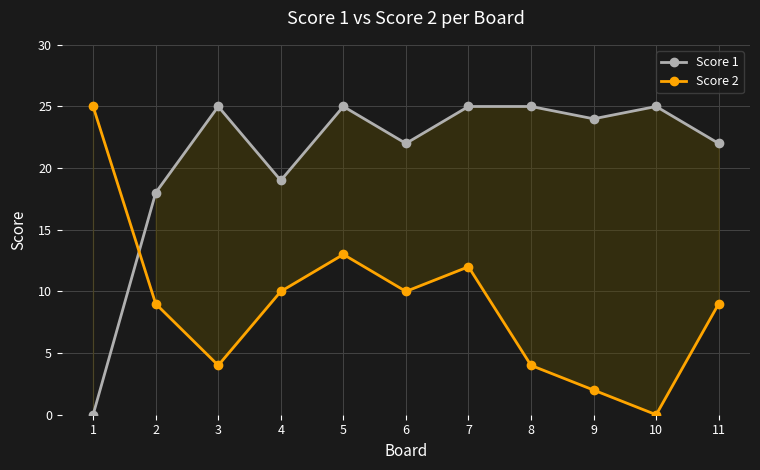

What is the difference between the maximum and minimum values in the Score 1 series?

25